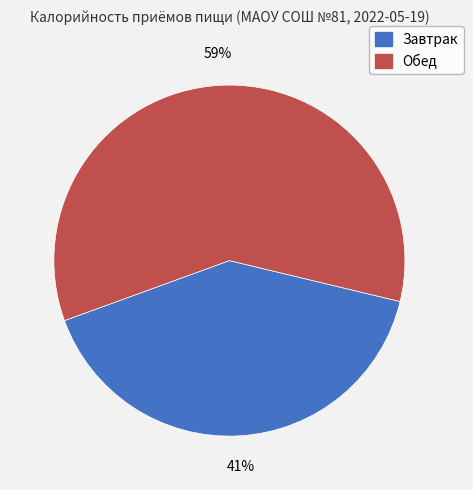

To the nearest percent, what is the combined percentage of Обед and Завтрак?

100%